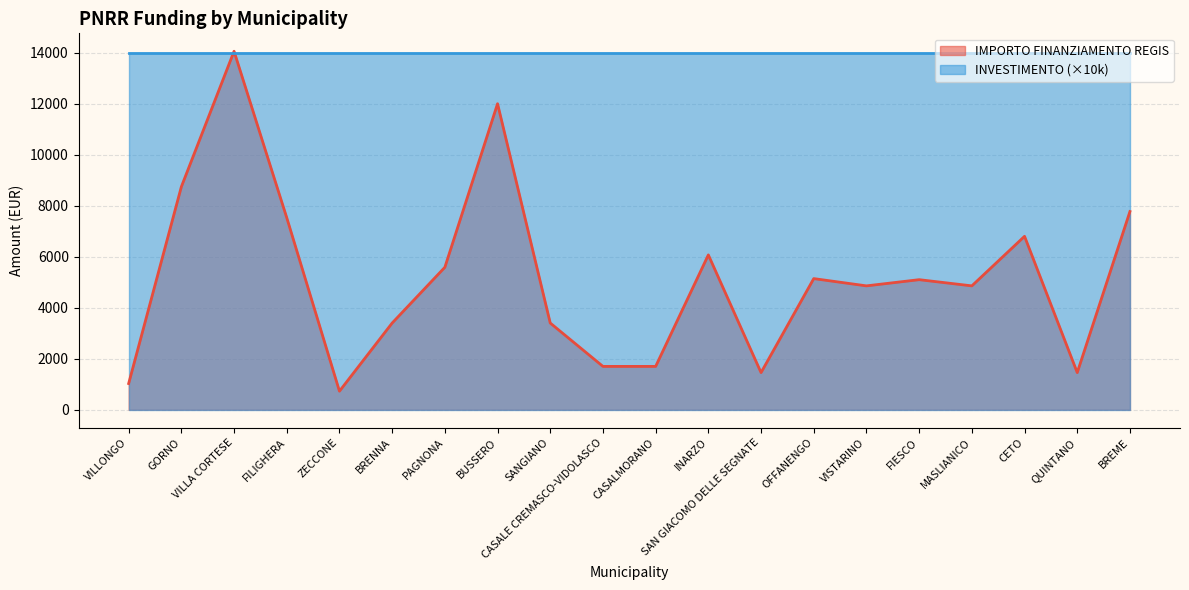

How many points are higher than both their immediate neighbors (excluding endpoints)?

6